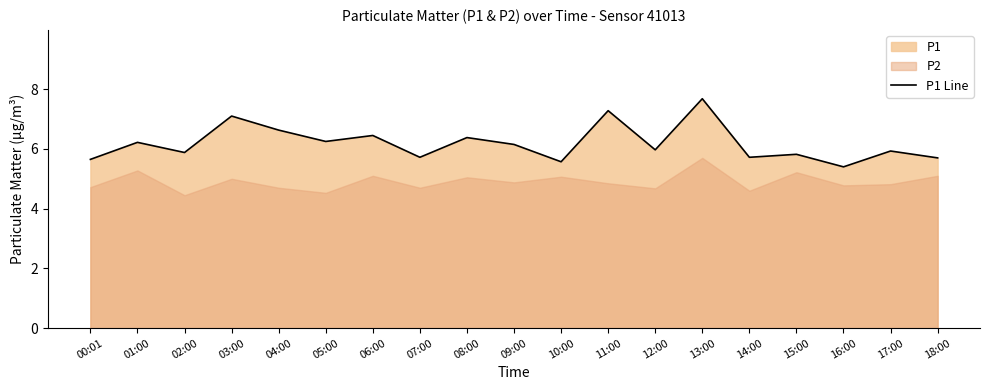

Rank the categories by value from lowest to highest.

16:00, 10:00, 00:01, 18:00, 07:00, 14:00, 15:00, 02:00, 17:00, 12:00, 09:00, 01:00, 05:00, 08:00, 06:00, 04:00, 03:00, 11:00, 13:00